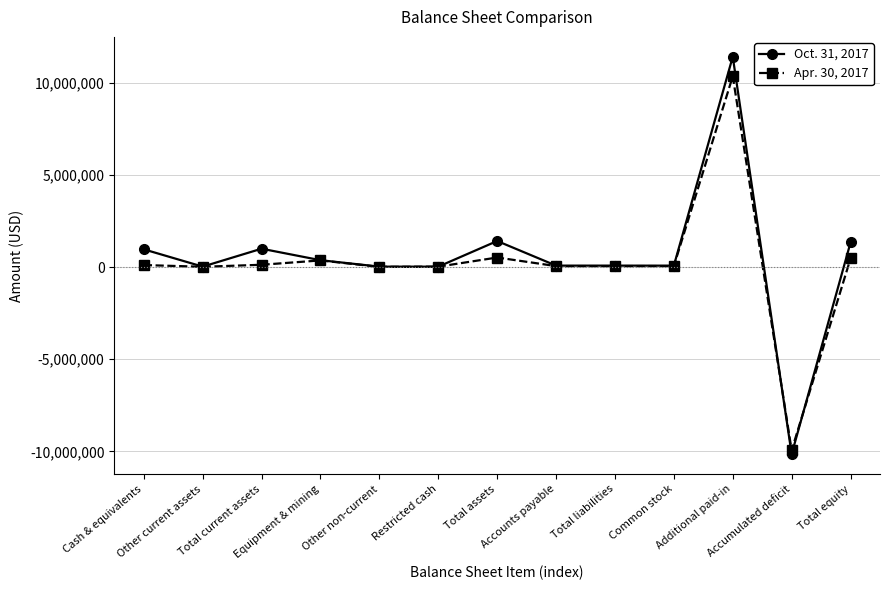

Rank the series at Total current assets from lowest to highest value.

Apr. 30, 2017, Oct. 31, 2017